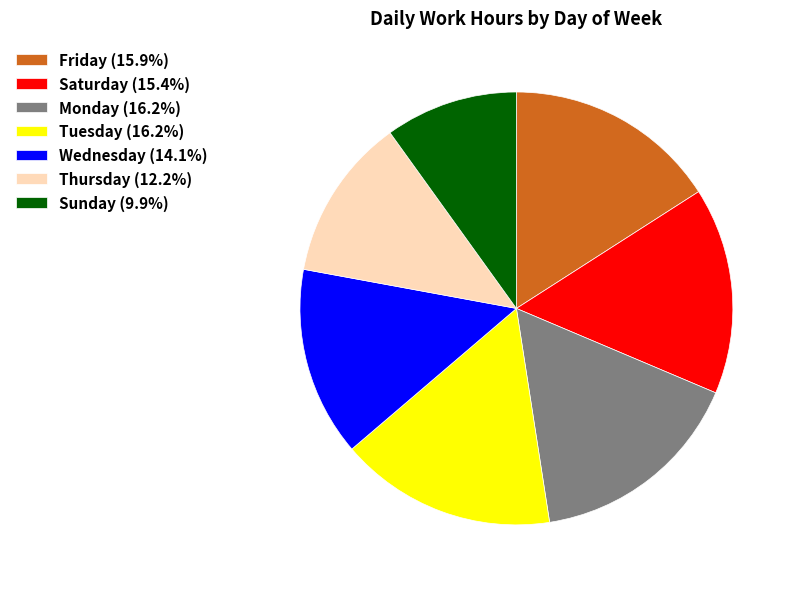

Is Friday (15.9%) the majority of the pie?

No